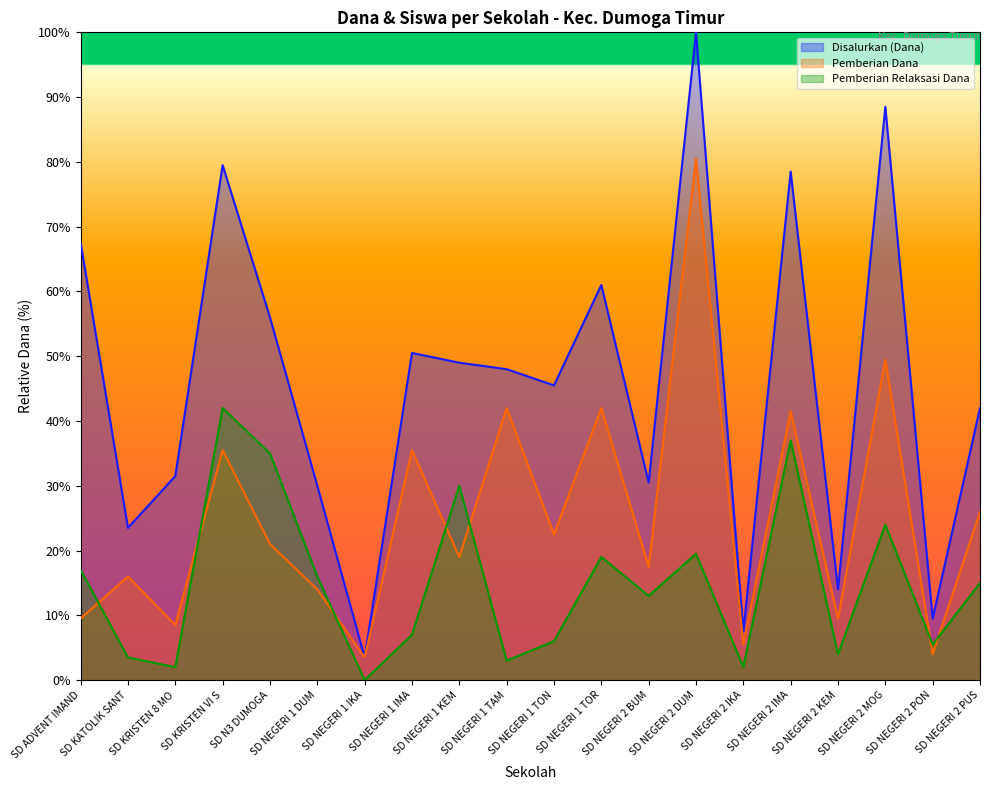

What is the maximum value shown in the chart?

100.0